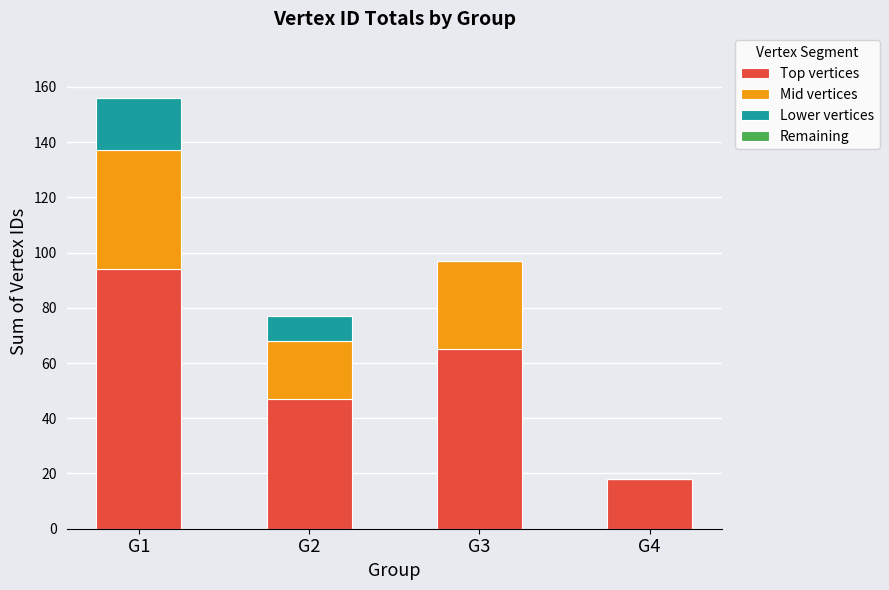

What is the highest value of the Top vertices series?

94